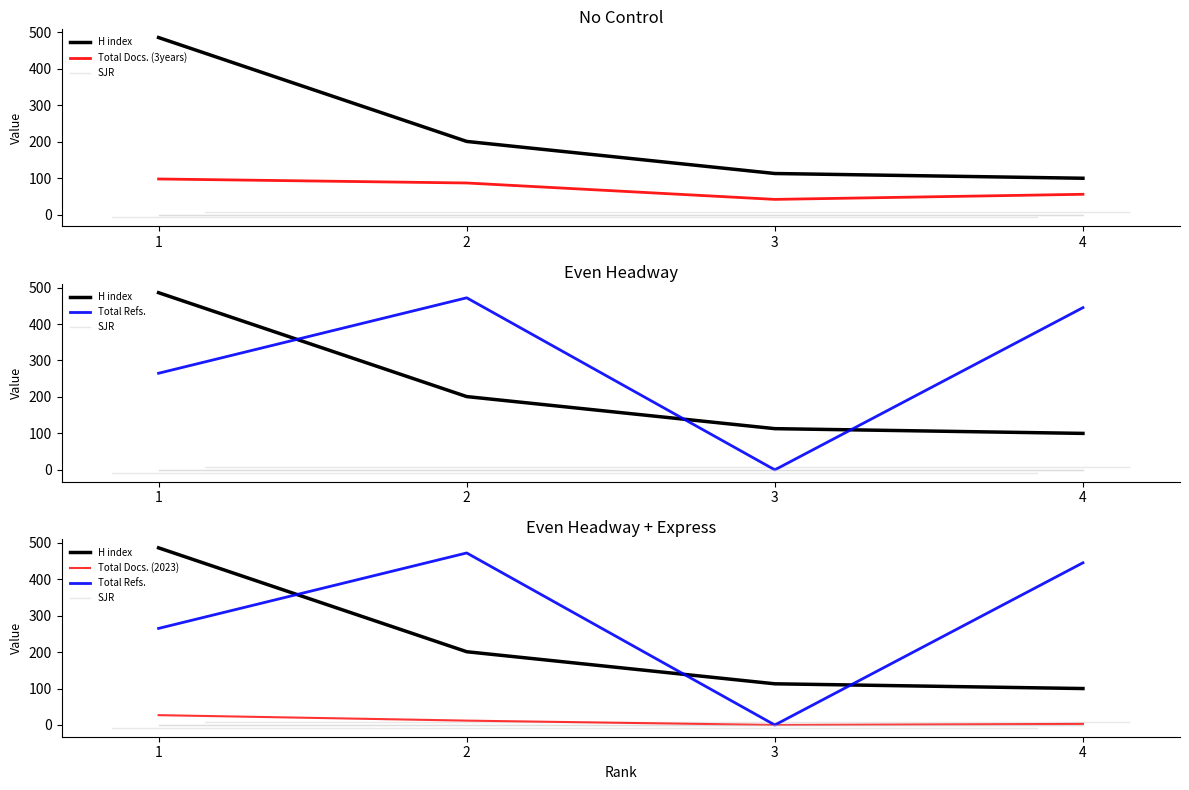

Read the H index value at 2, to the nearest 10.

200